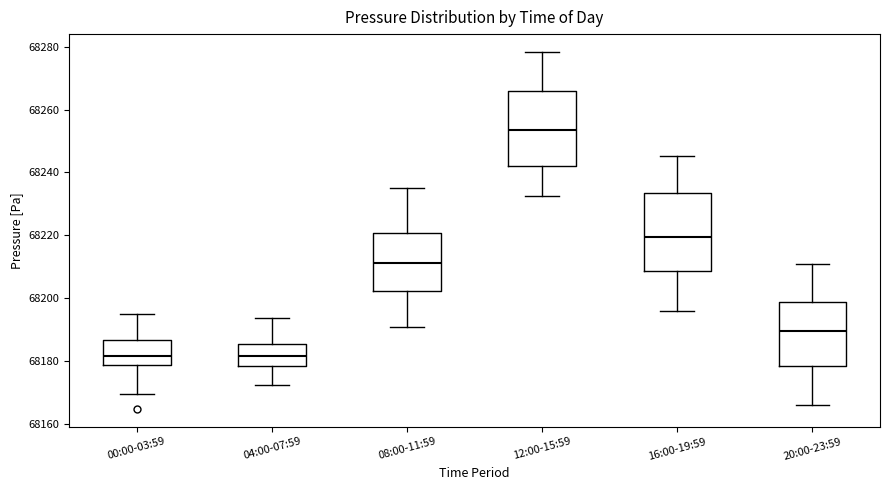

Reading left to right, transcribe this box plot: for each box, give where its median line is, the range the box spans, and where its two whiskers end, as read against the y-axis. The values are not printed on the chart, so give them approximately, as read against the axis.

00:00-03:59: median 68182, box 68178 to 68186, whiskers 68170 to 68194
04:00-07:59: median 68182, box 68178 to 68186, whiskers 68172 to 68194
08:00-11:59: median 68212, box 68202 to 68220, whiskers 68190 to 68236
12:00-15:59: median 68254, box 68242 to 68266, whiskers 68232 to 68278
16:00-19:59: median 68220, box 68208 to 68234, whiskers 68196 to 68246
20:00-23:59: median 68190, box 68178 to 68198, whiskers 68166 to 68210